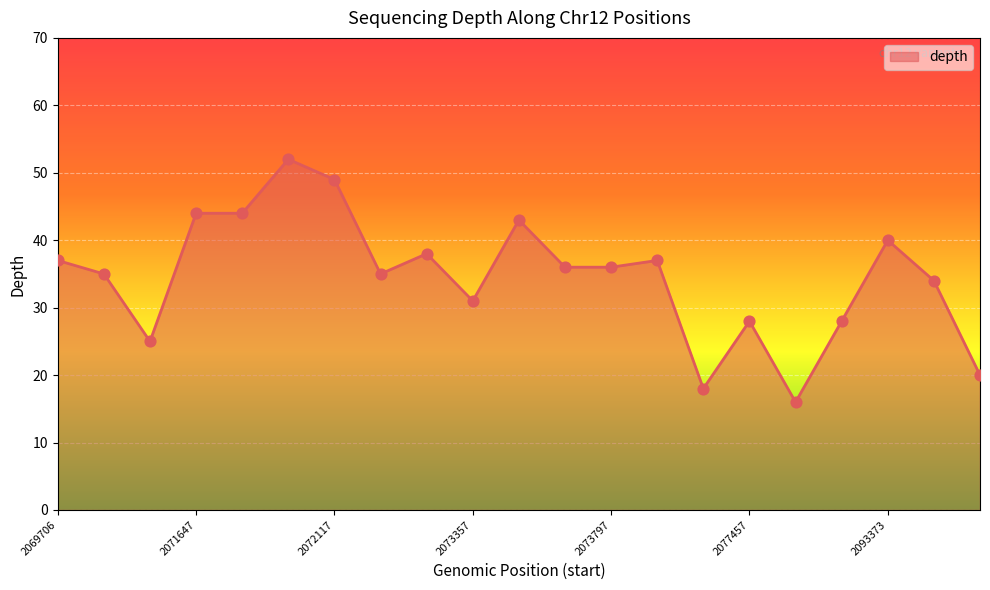

What is the difference between the maximum and minimum values?

36